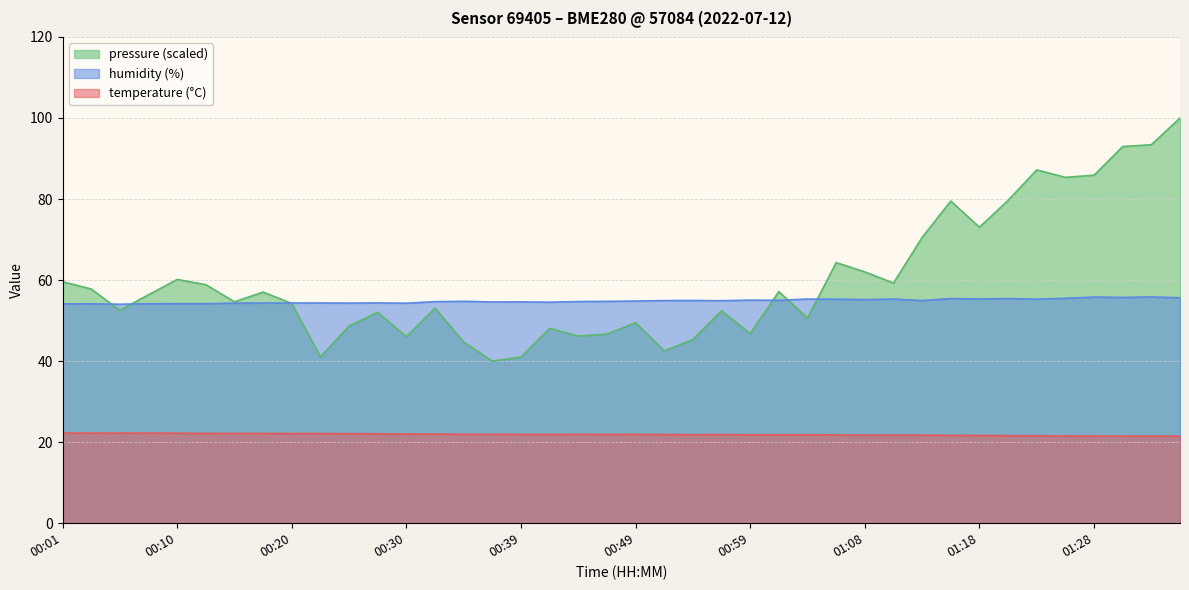

Reading right to left, extract all data points from this chart.

temperature: 21.5	21.5	21.5	21.5	21.5	21.6	21.6	21.6	21.7	21.7	21.7	21.8	21.8	21.8	21.8	21.9	21.9	21.9	21.9	21.9	21.9	21.9	21.9	21.9	22.0	21.9	22.0	22.0	22.1	22.1	22.1	22.1	22.1	22.1	22.2	22.2	22.2	22.2	22.2	22.3
humidity: 55.6	55.8	55.7	55.8	55.5	55.3	55.4	55.3	55.4	54.9	55.3	55.2	55.3	55.3	55.0	55.0	54.9	55.0	54.9	54.8	54.8	54.7	54.5	54.6	54.6	54.8	54.7	54.3	54.4	54.3	54.4	54.4	54.3	54.3	54.2	54.2	54.2	54.0	54.1	54.1